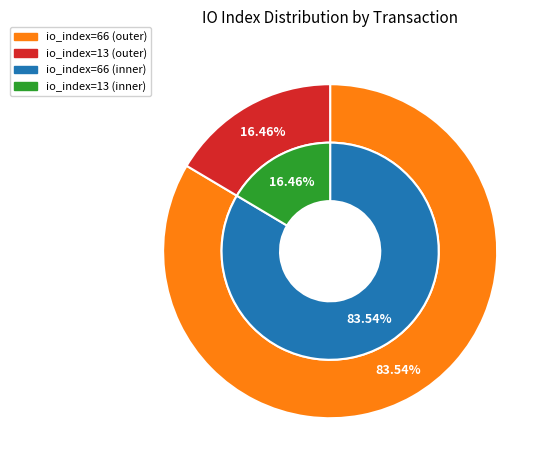

What percentage do 1 and 0 together represent?

100.0%